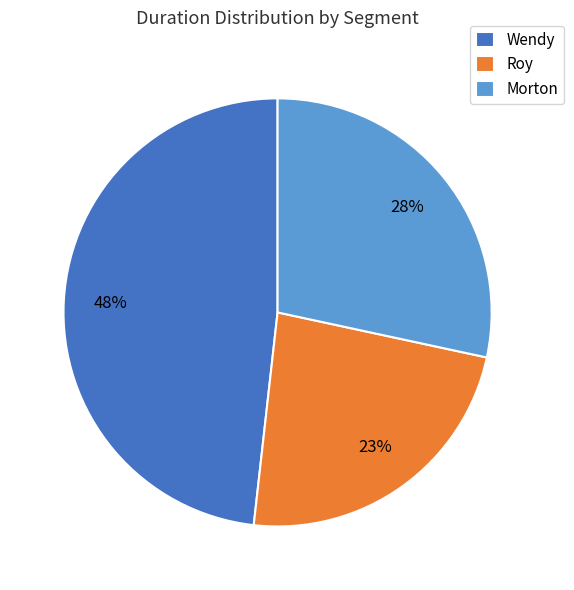

Count the number of slices in the pie.

3